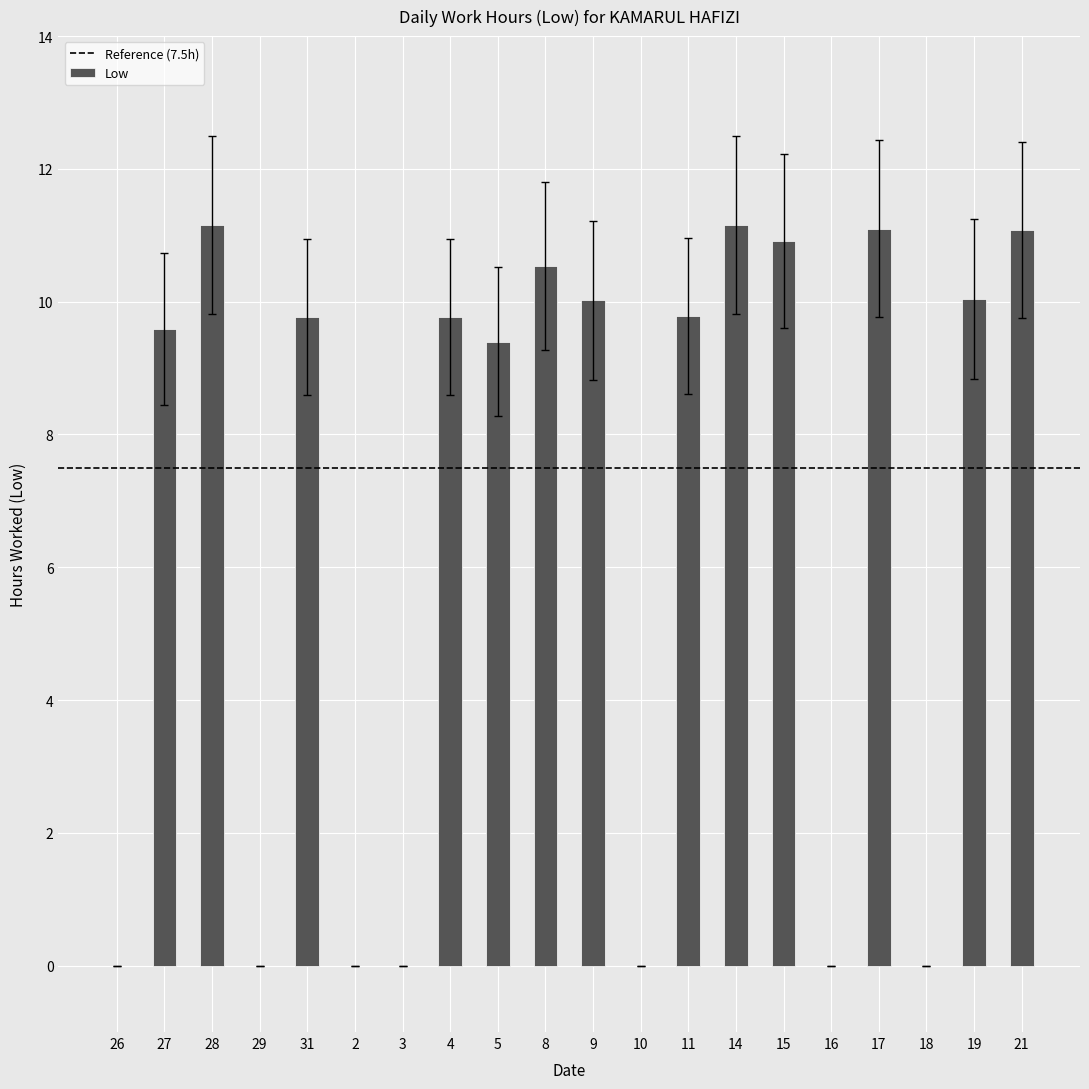

What value does the data have at 27?

9.6